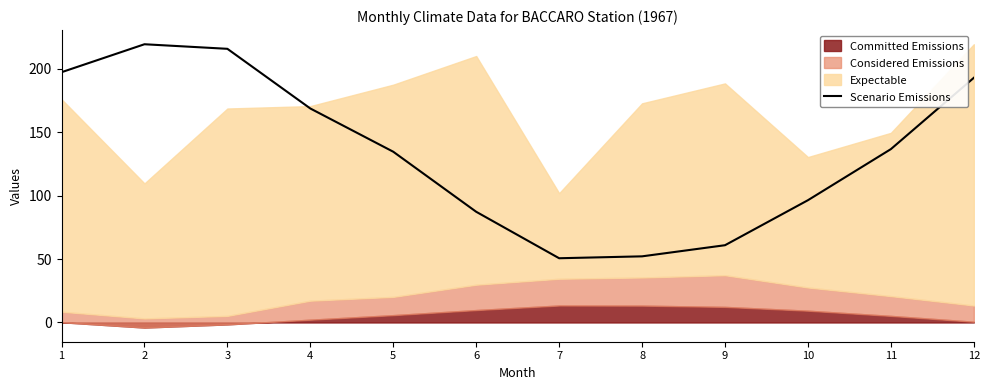

What is the value of the 1st point from the left?

197.4